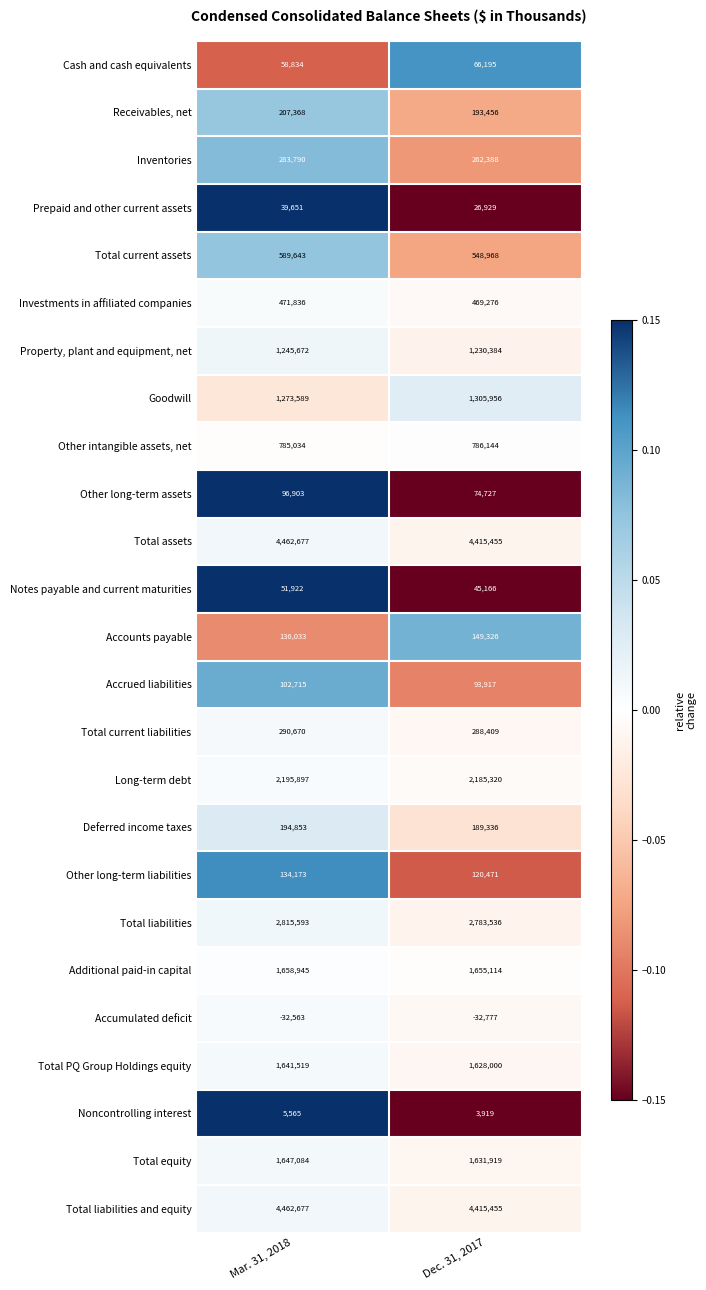

Where is Additional paid-in capital nearest to the value 1657029?

Dec. 31, 2017